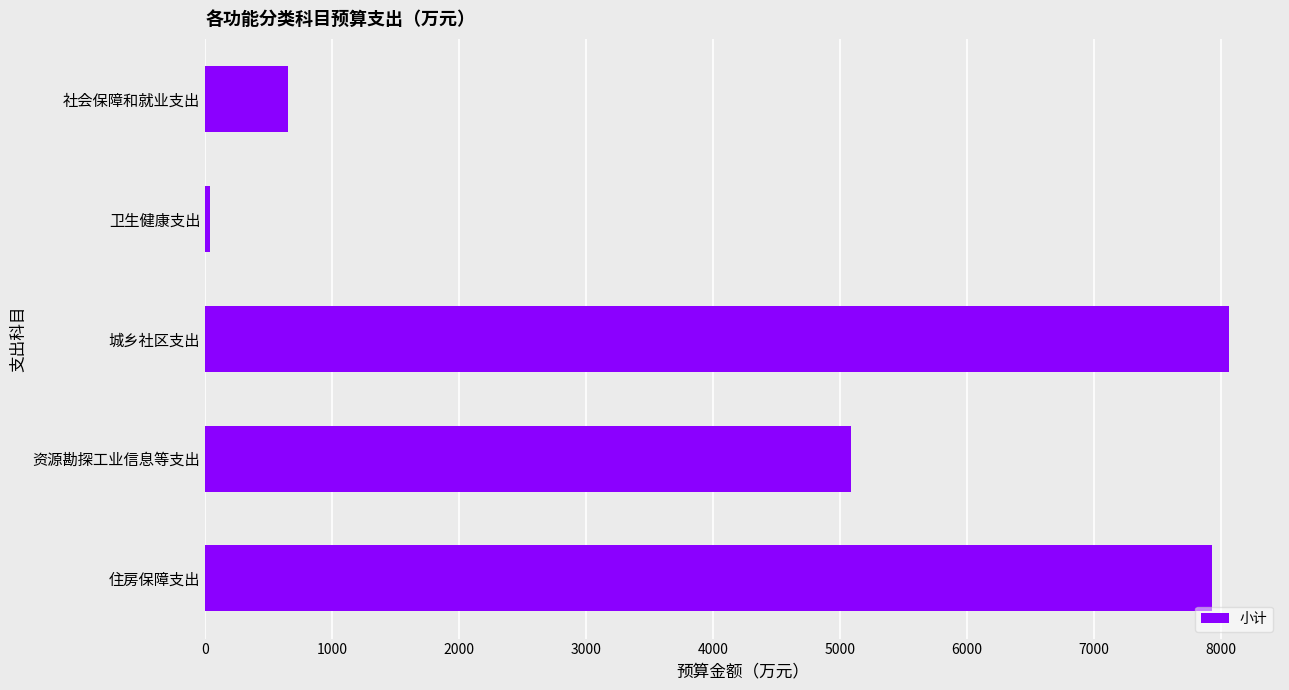

Rank the categories by value from lowest to highest.

卫生健康支出, 社会保障和就业支出, 资源勘探工业信息等支出, 住房保障支出, 城乡社区支出